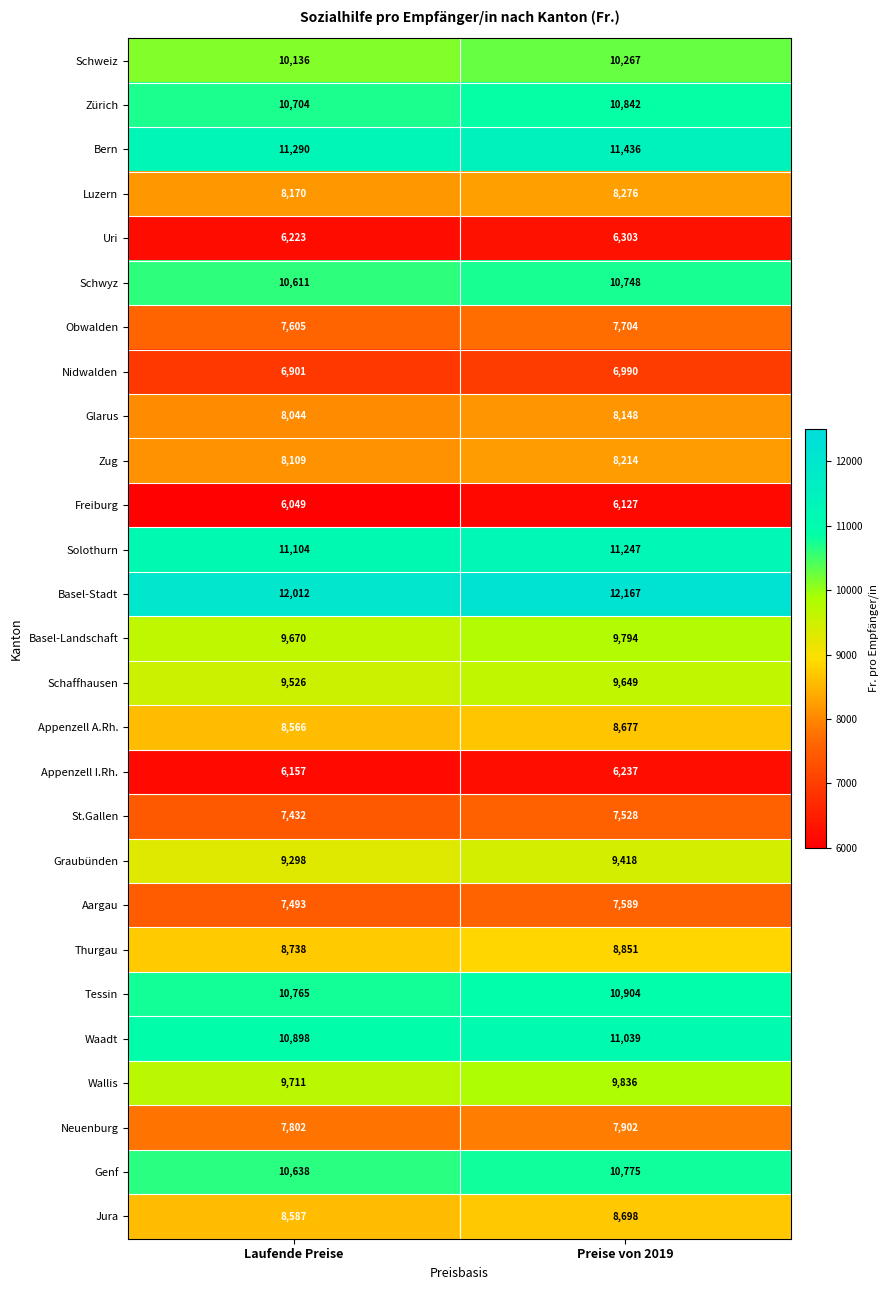

Which label corresponds to the largest value in the chart?

Preise von 2019